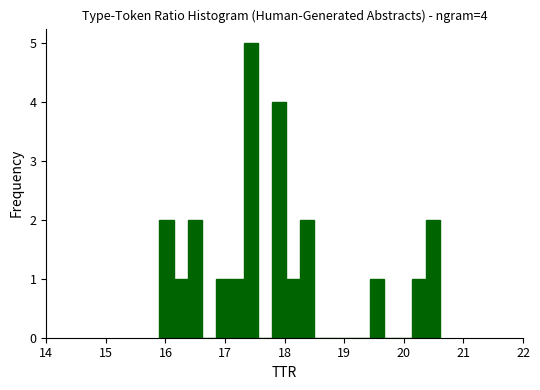

Around what value on the x-axis is the tallest bar? Give the approximate position of its centre, as read against the axis.

17.4